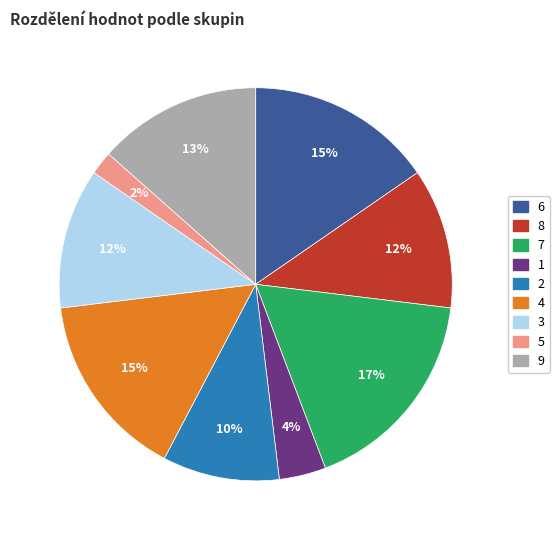

How many segments does this pie chart have?

9